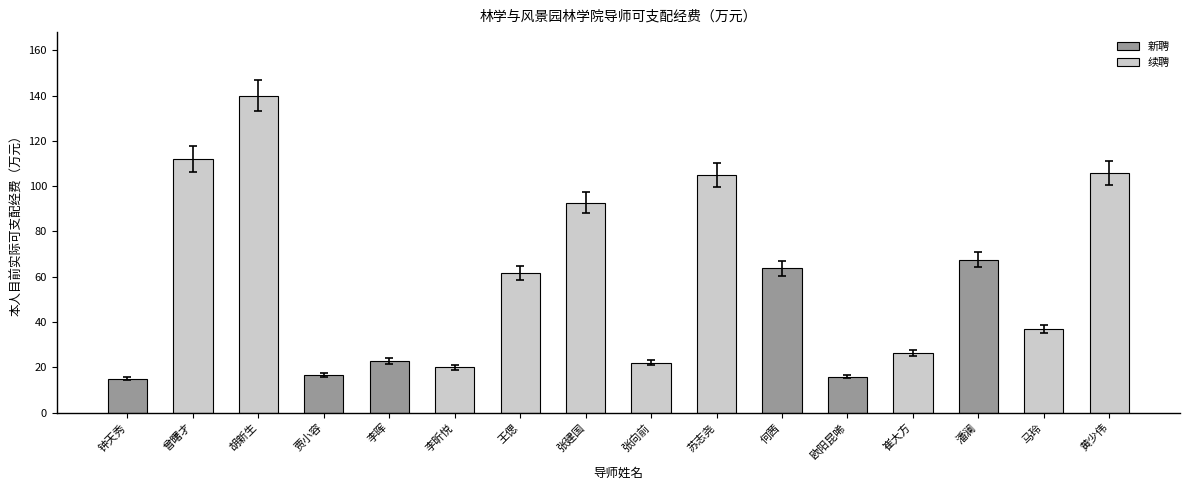

Which has a higher value, 钟天秀 or 欧阳昆唏?

欧阳昆唏